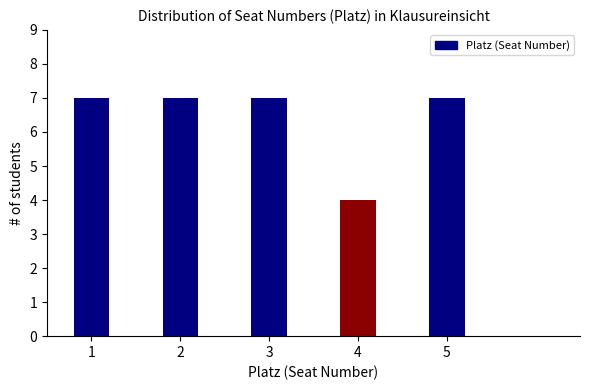

Reading left to right, transcribe all the data shown in this chart.

1=7	2=7	3=7	4=4	5=7